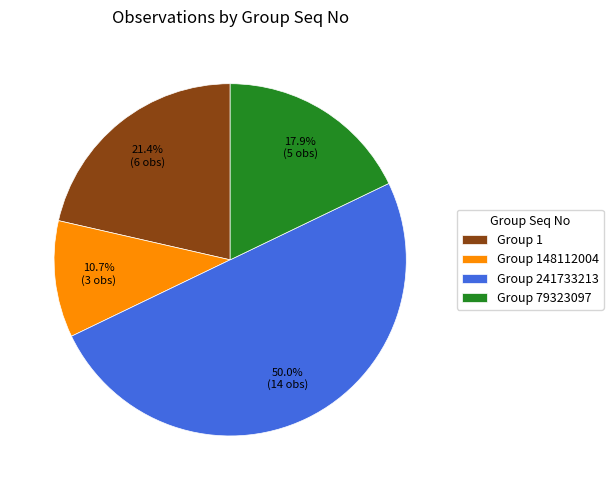

What percentage is the Group 1 slice, to the nearest percent?

21%